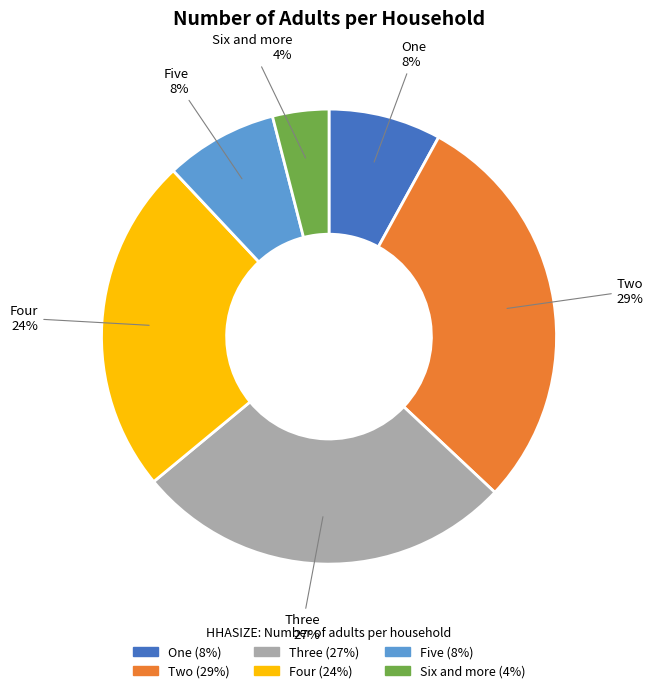

Between Six and more and One, which is larger?

One